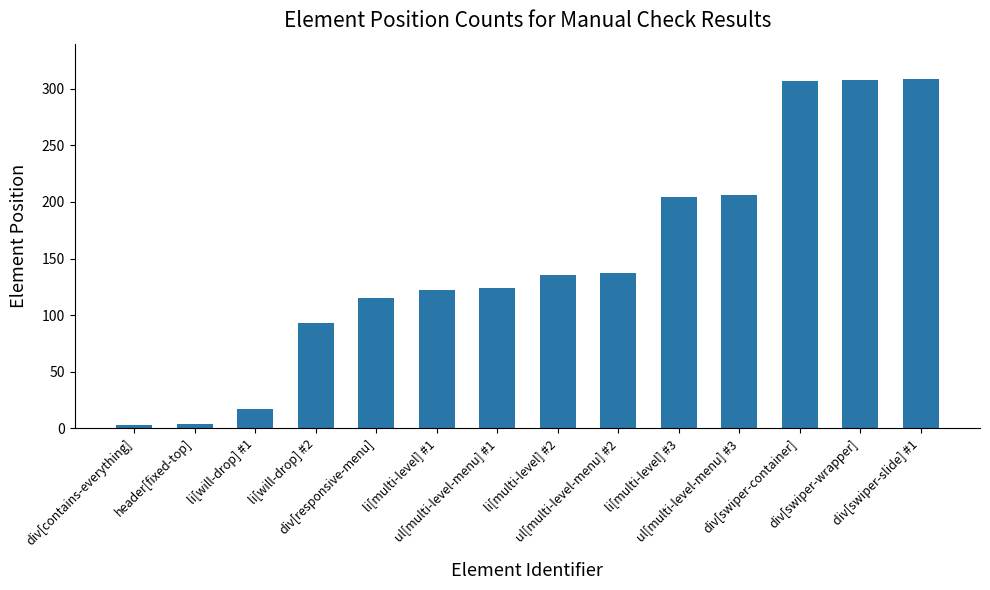

What is the label of the 3rd bar from the left?

li[will-drop] #1